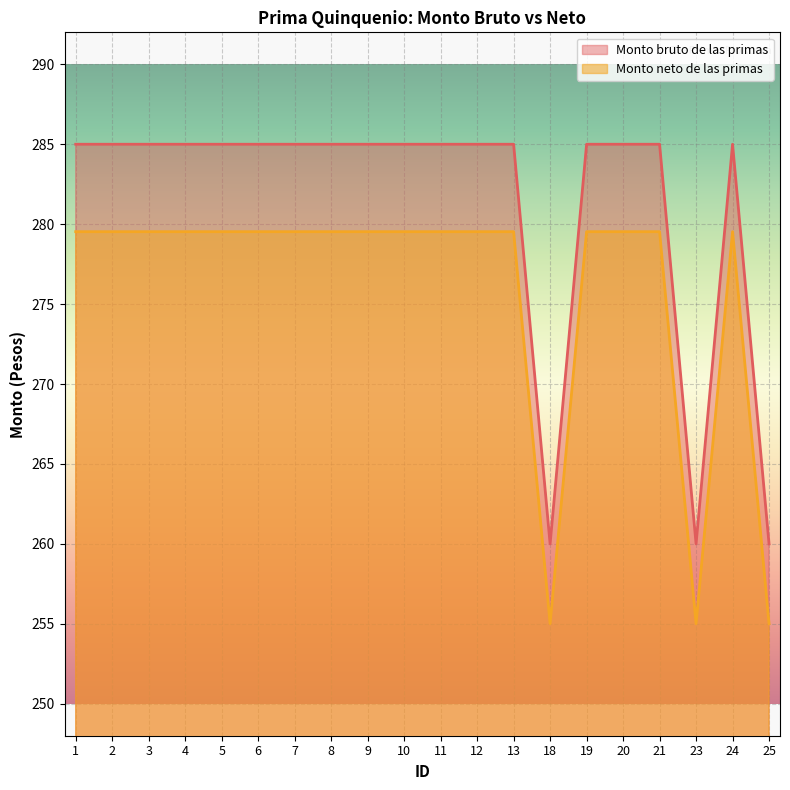

What are all the series names shown in the legend?

Monto bruto de las primas, Monto neto de las primas